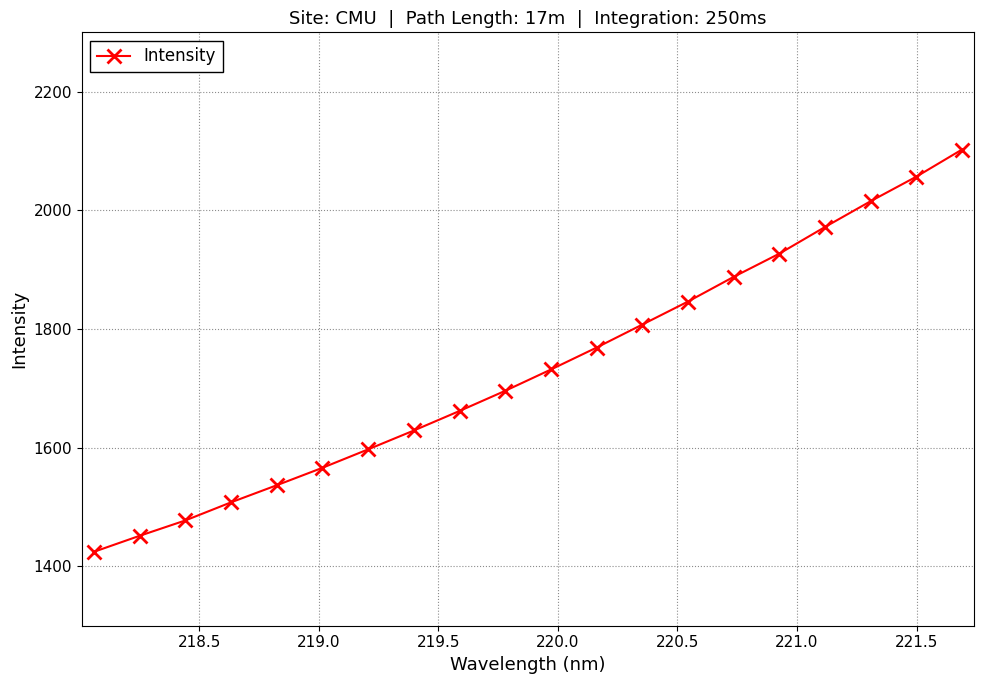

What is the value of the 12th point from the left?

1768.8